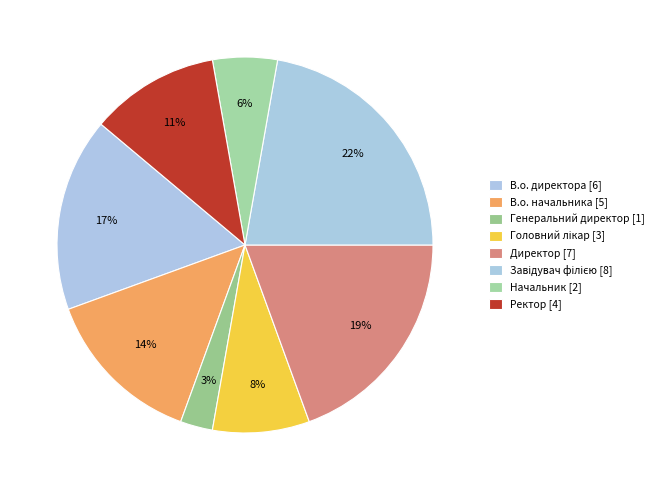

How many segments does this pie chart have?

8